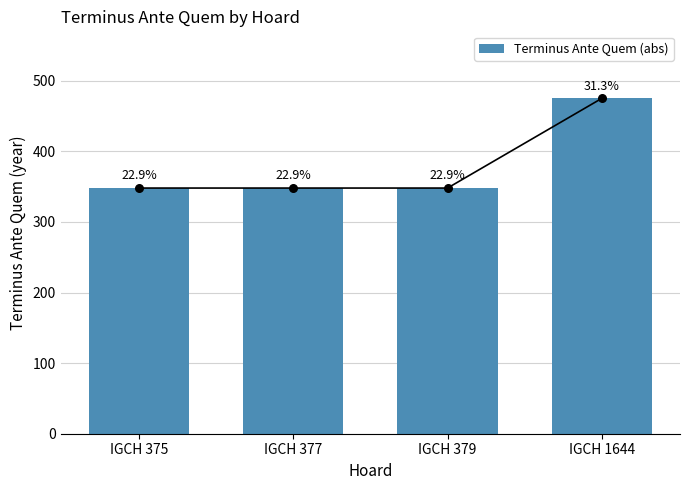

Which has a higher value, IGCH 379 or IGCH 375?

IGCH 379